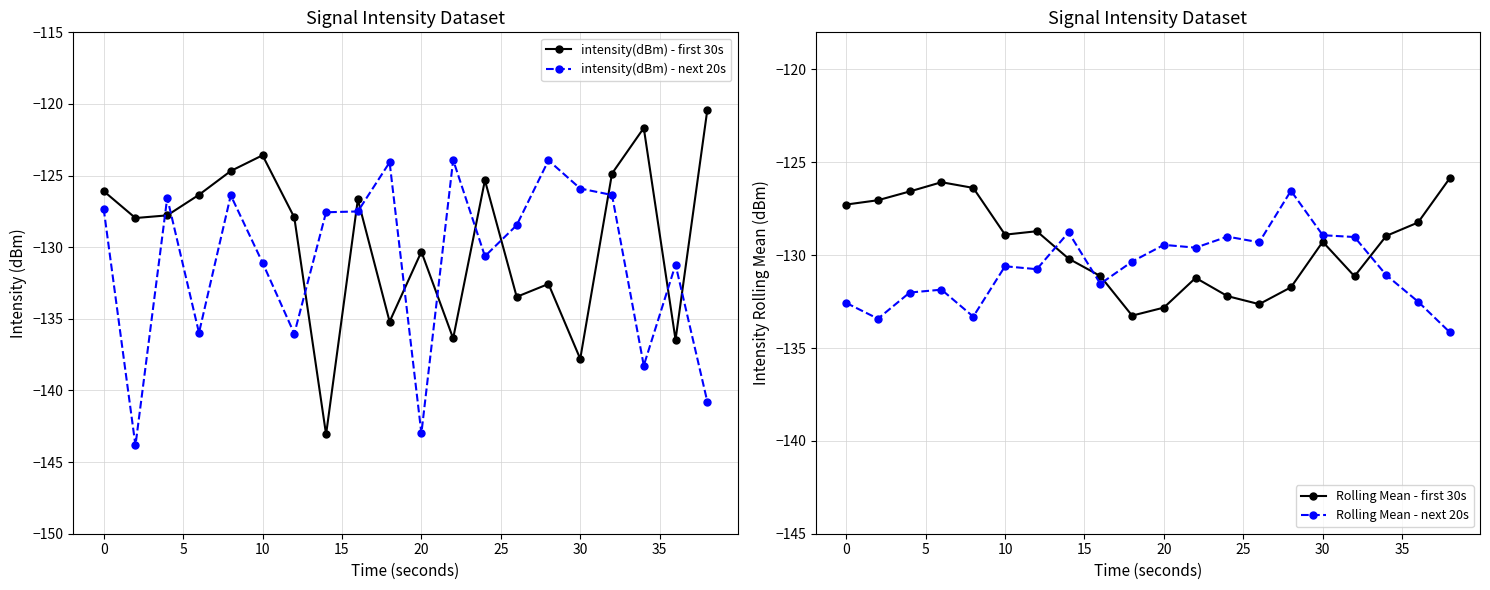

True or false: Rolling Mean - first 30s and Rolling Mean - next 20s intersect in this chart.

True